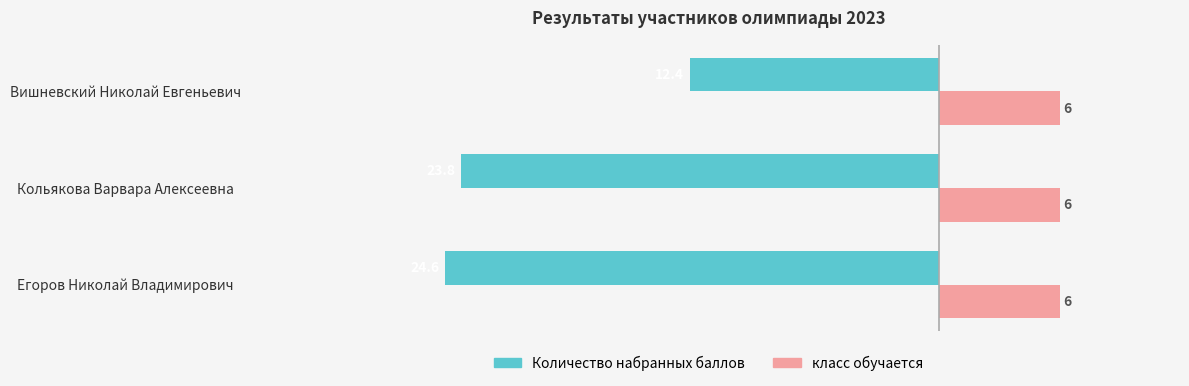

The Количество набранных баллов series shows -32.8 at Егоров Николай Владимирович. True or false?

False